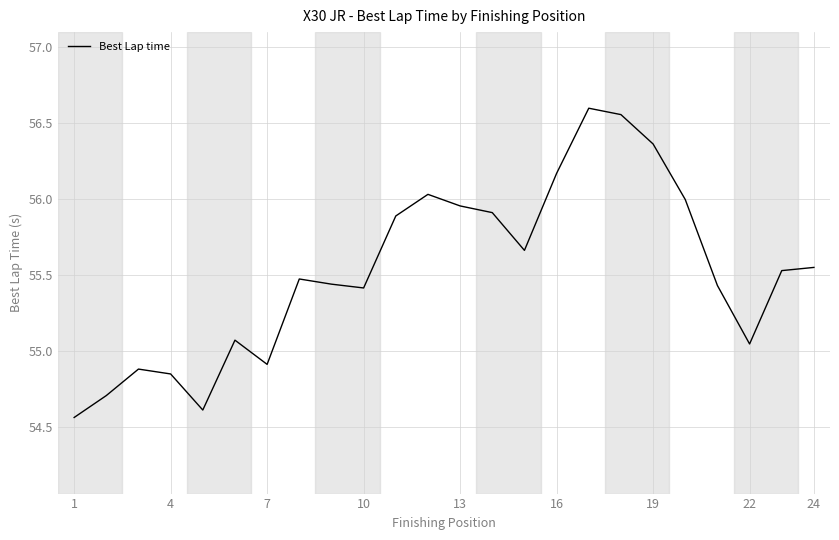

What is the difference between the maximum and minimum values?

2.0